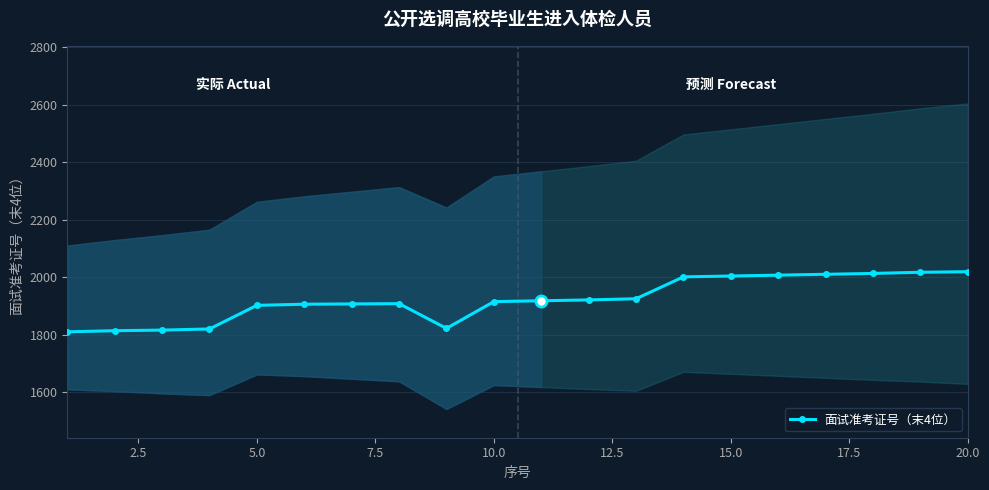

What is the difference between the second highest and second lowest values?

203